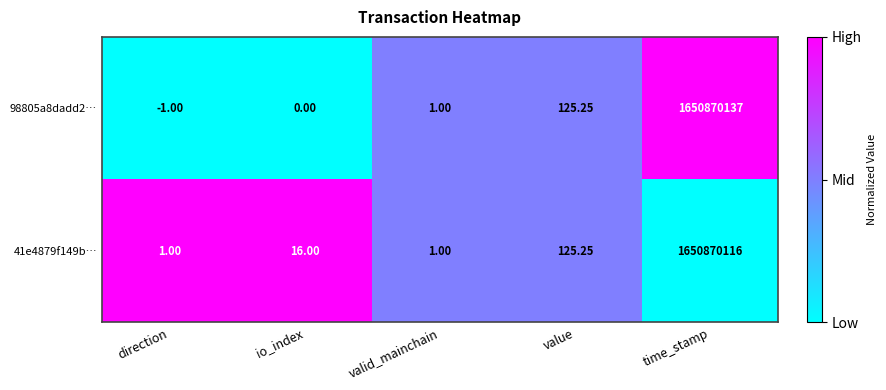

How many categories are shown in the chart?

5